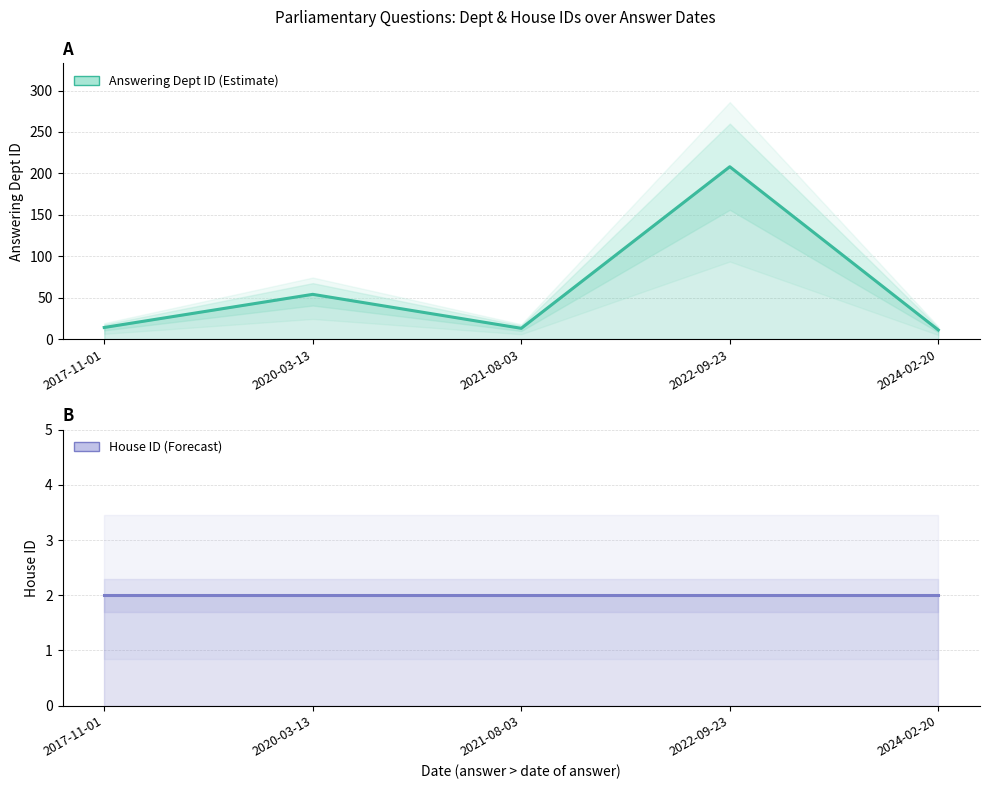

What is the difference between the second highest and minimum values in the Answering Dept ID series?

43